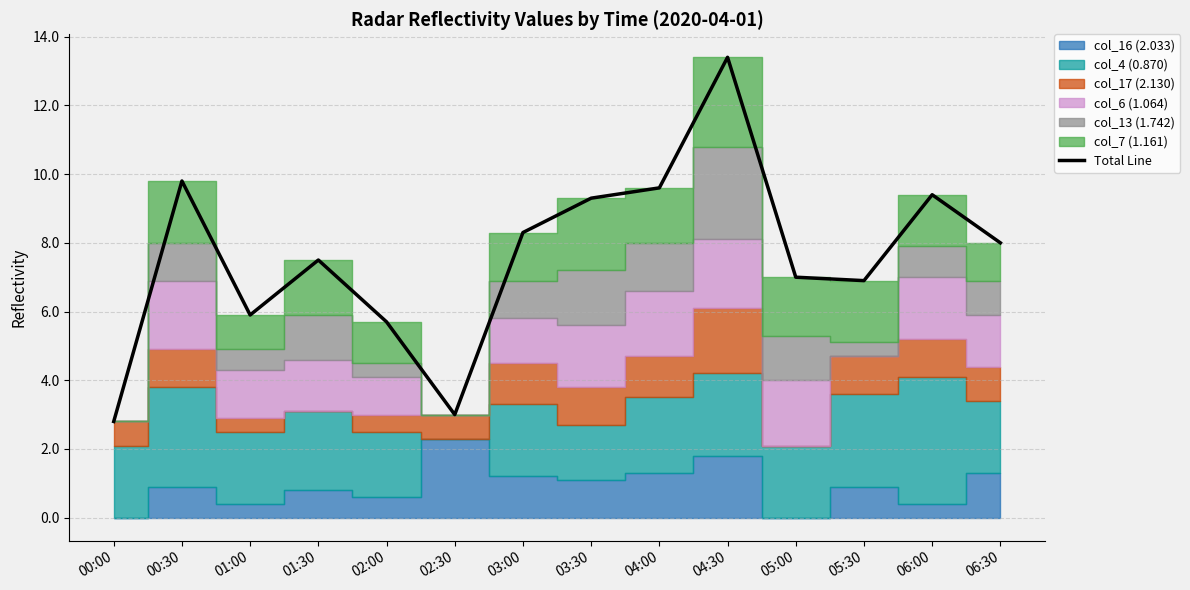

At which category does the chart reach its minimum across all series?

00:00